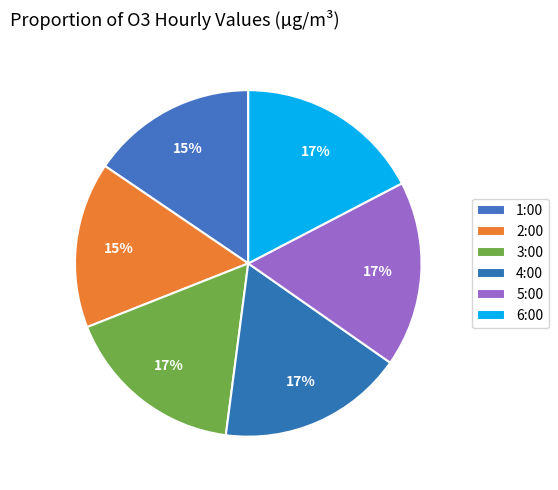

How many slices are in this pie chart?

6